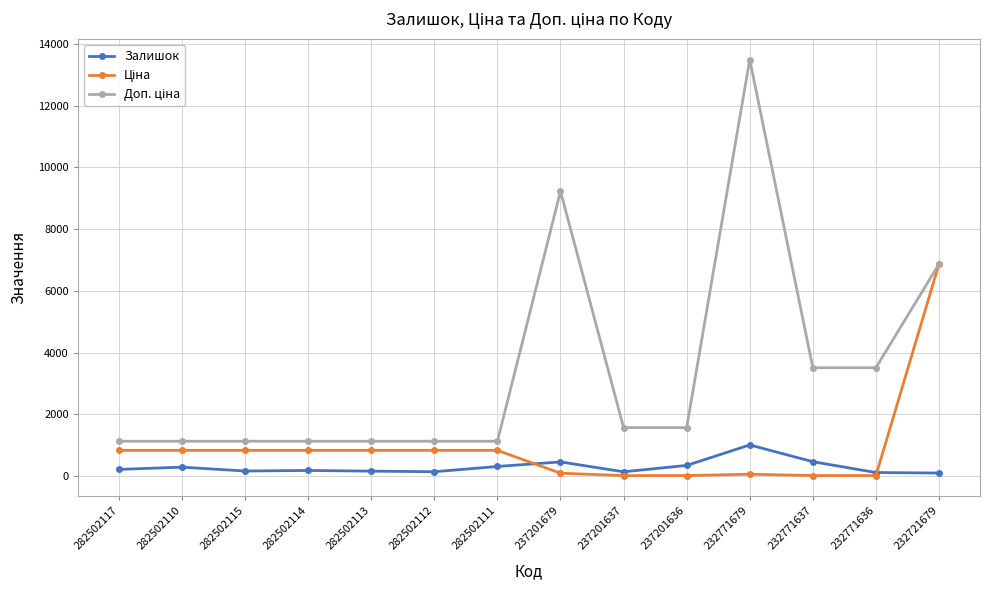

At which category does the chart reach its peak across all series?

232771679